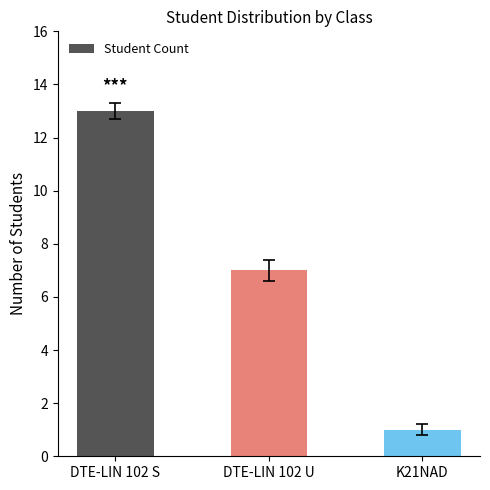

Reading left to right, what are all the values shown in this chart?

DTE-LIN 102 S=13	DTE-LIN 102 U=7	K21NAD=1